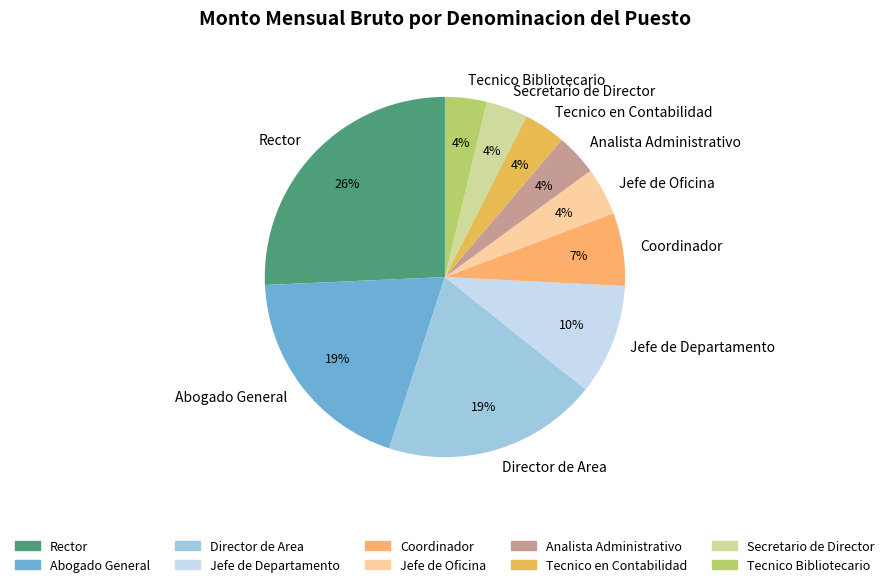

How many segments does this pie chart have?

10